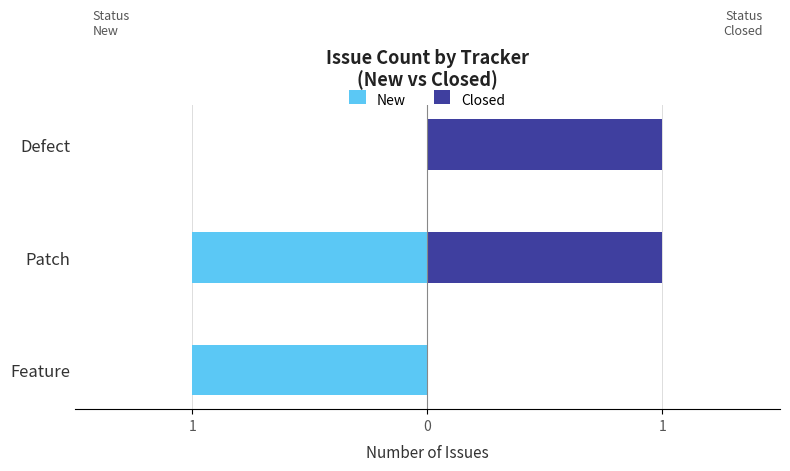

How many New values are between -1 and 0?

3